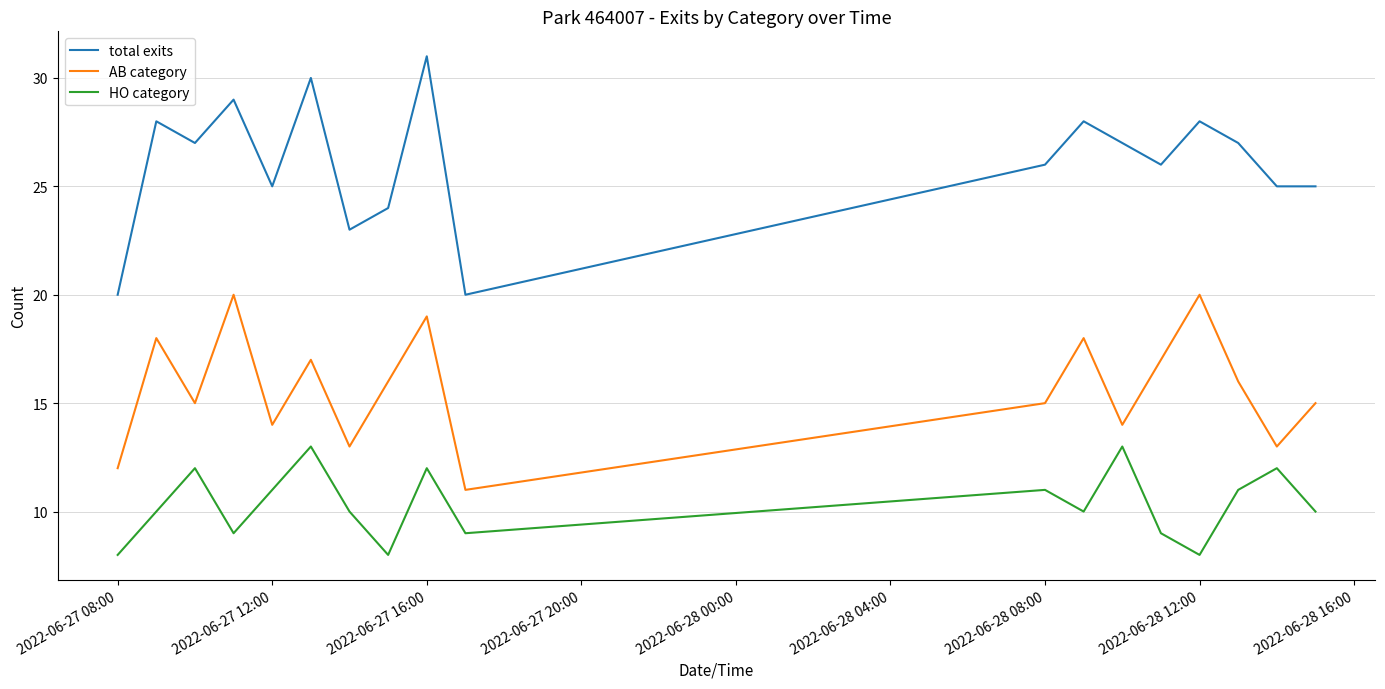

What is the sum of all total exits values?

469